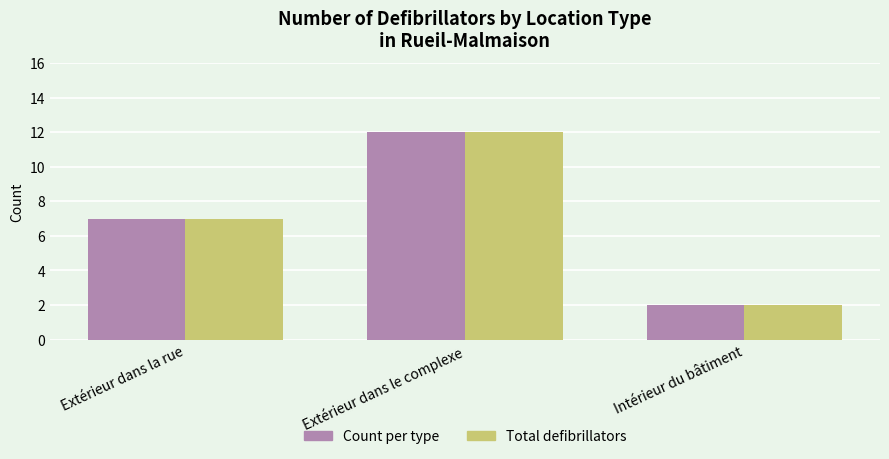

Is the value of Count per type at Intérieur du bâtiment greater than the value of Total defibrillators at Extérieur dans la rue?

No